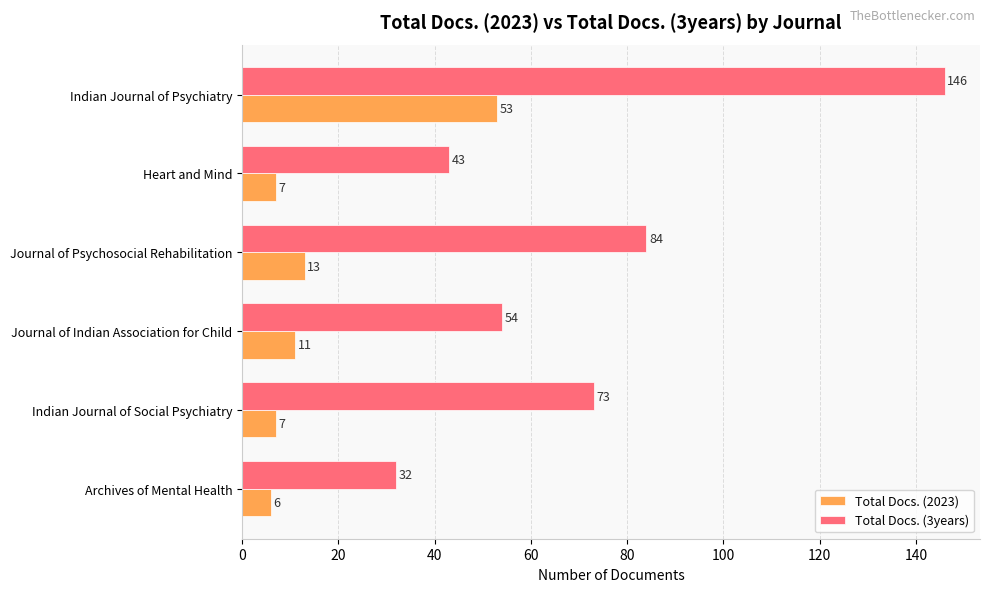

What are all the series names shown in the legend?

Total Docs. (2023), Total Docs. (3years)